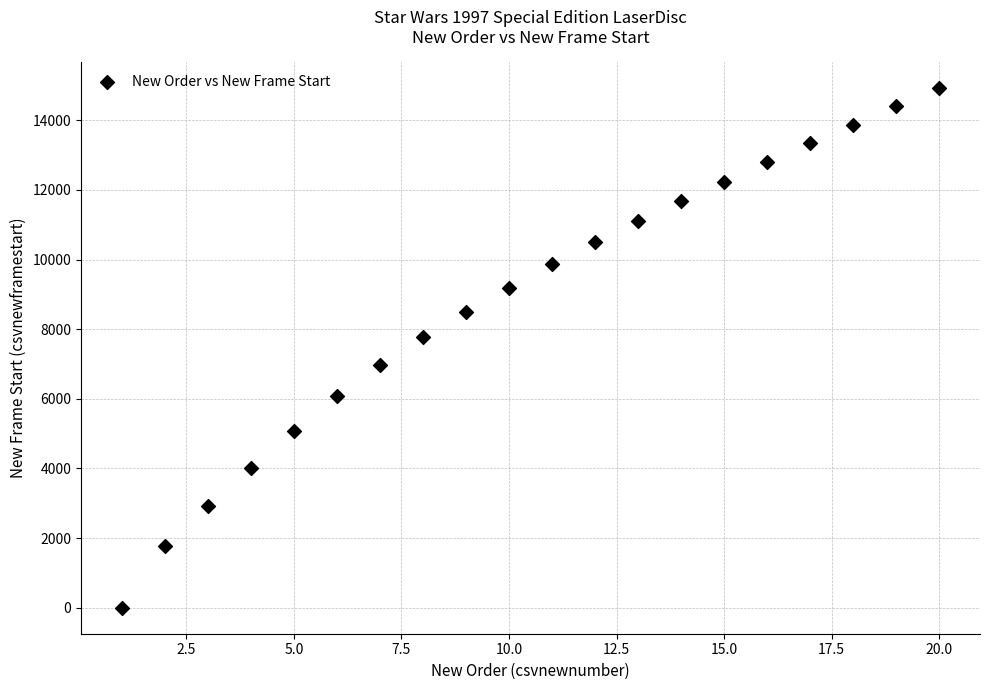

What is the range of Y values (max minus min)?

14926